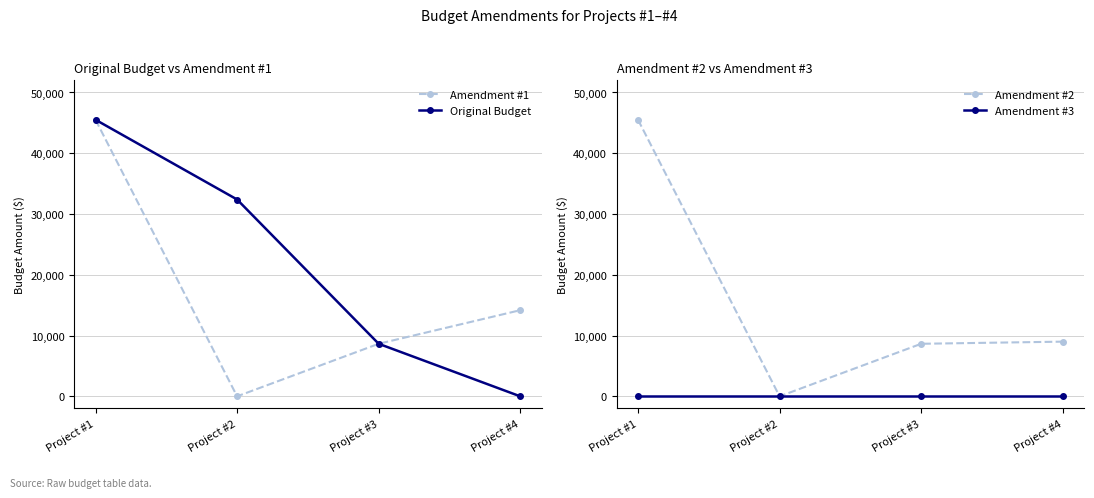

What is the value of the Amendment #2 point at the 4th from the left?

9000.0